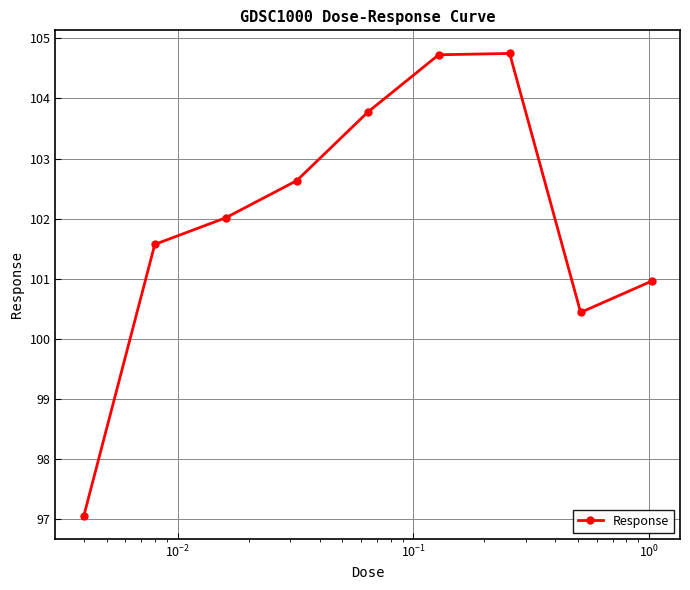

What is the value of the 8th point from the left?

100.4